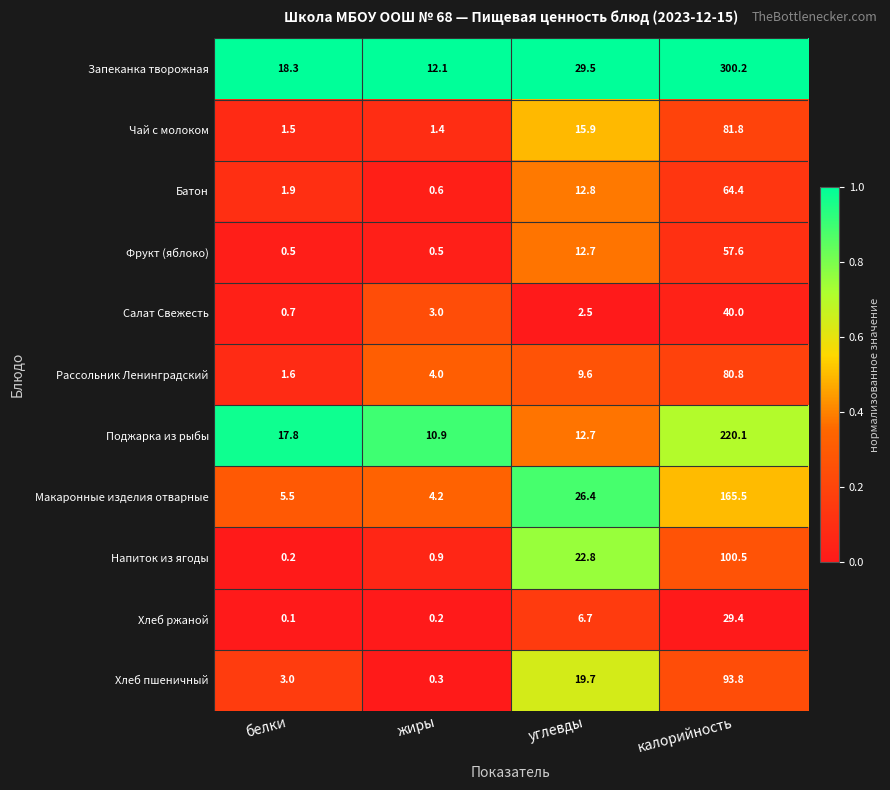

Which series changed the most between белки and углевды?

Напиток из ягоды